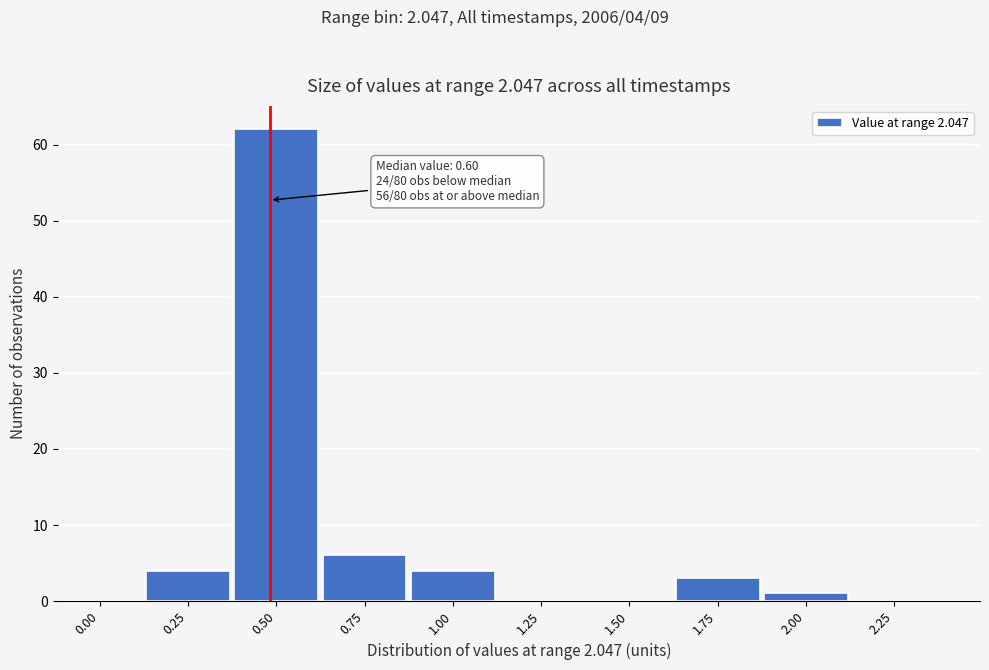

Reading right to left, extract all data points from this chart.

2.25=0	2.00=1	1.75=3	1.50=0	1.25=0	1.00=4	0.75=6	0.50=62	0.25=4	0.00=0